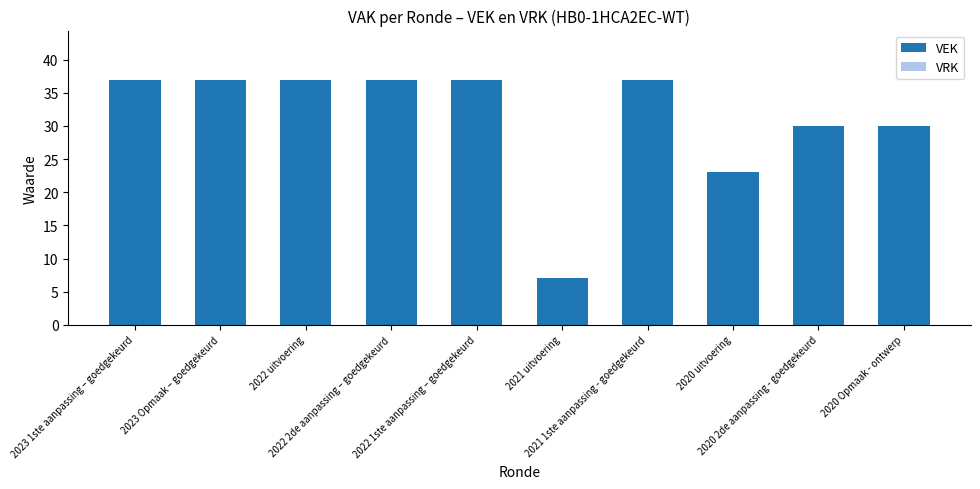

What is the value of the 2nd bar from the left?

37